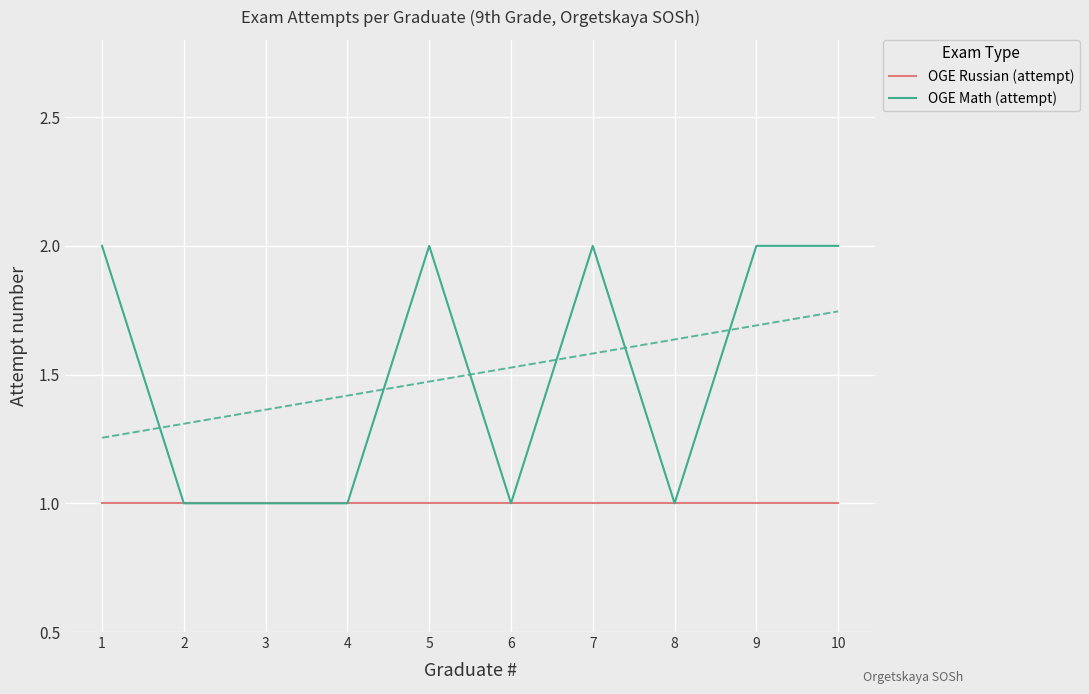

What is the difference between the maximum and minimum values in the OGE Math (attempt) series?

1